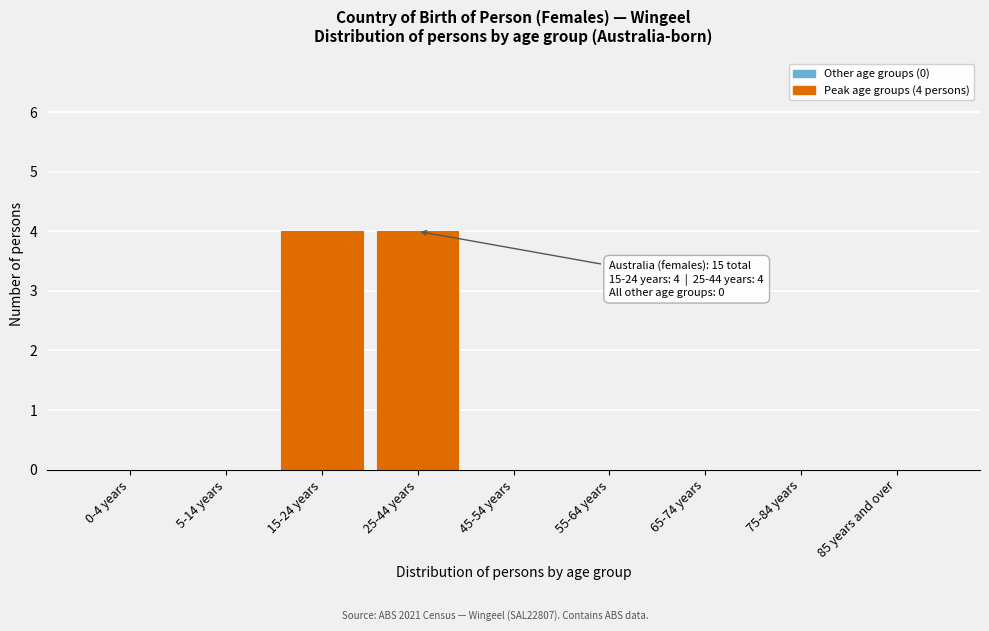

Reading left to right, transcribe all the data shown in this chart.

0-4 years=0	5-14 years=0	15-24 years=4	25-44 years=4	45-54 years=0	55-64 years=0	65-74 years=0	75-84 years=0	85 years and over=0